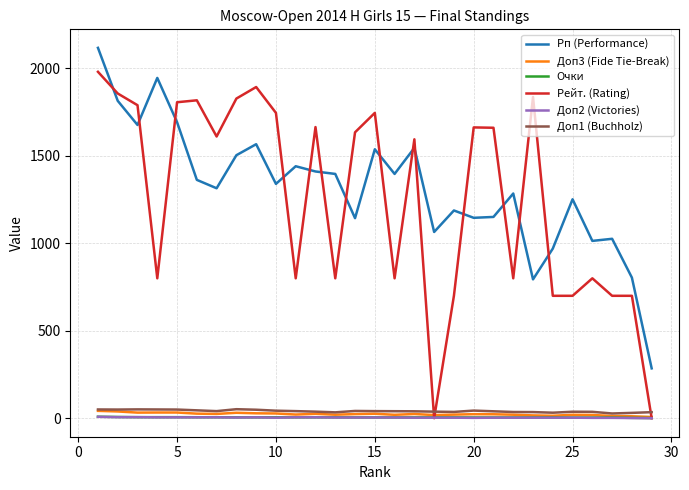

True or false: Доп2 (Victories) and Рп (Performance) cross at least once.

False